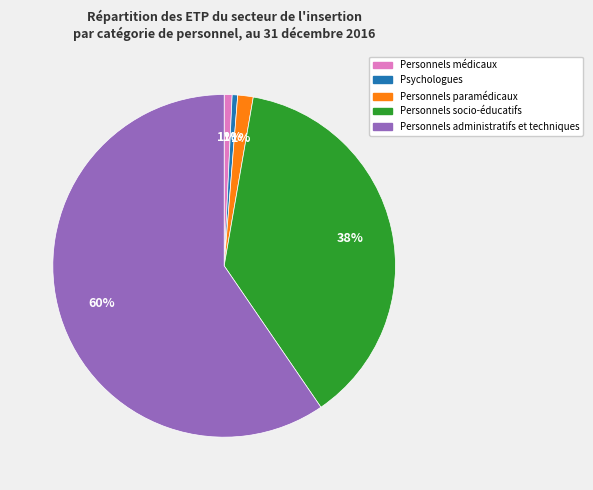

Is there a majority slice in this chart?

Yes